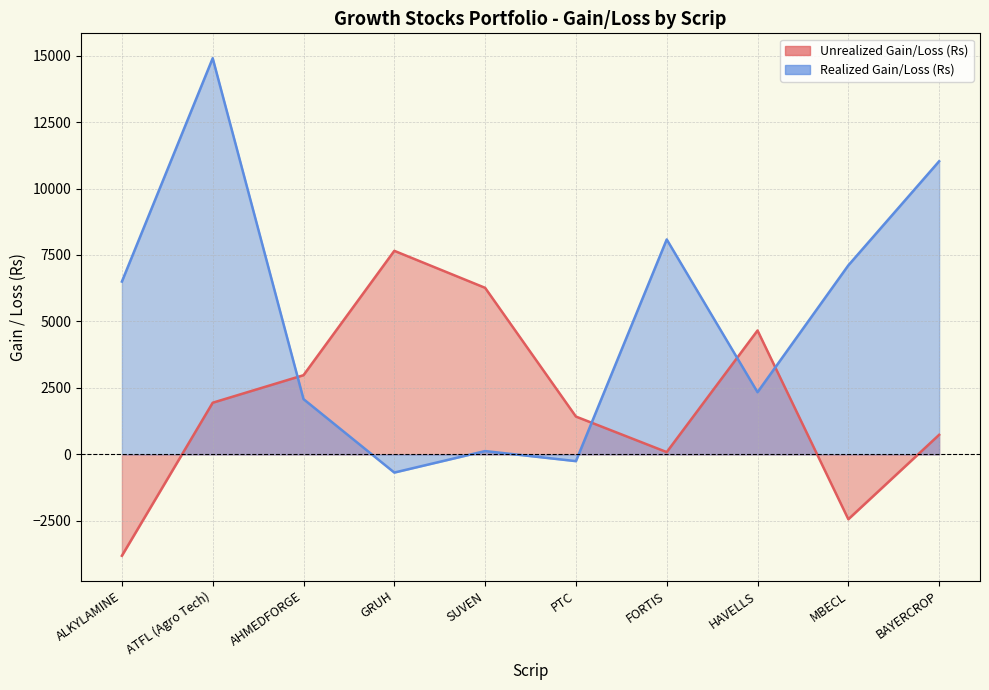

What is the difference between the Unrealized Gain/Loss (Rs) values at BAYERCROP and HAVELLS?

3923.2